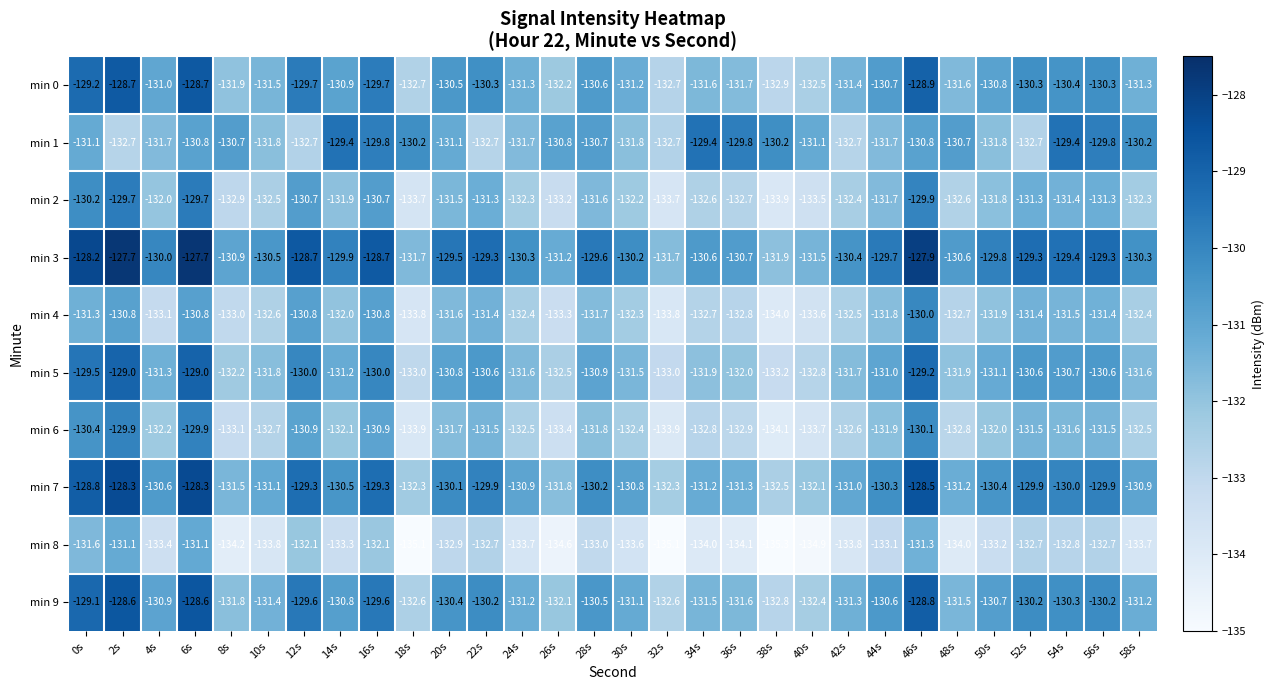

The value of min 0 at 38s is -132.9. True or false?

True